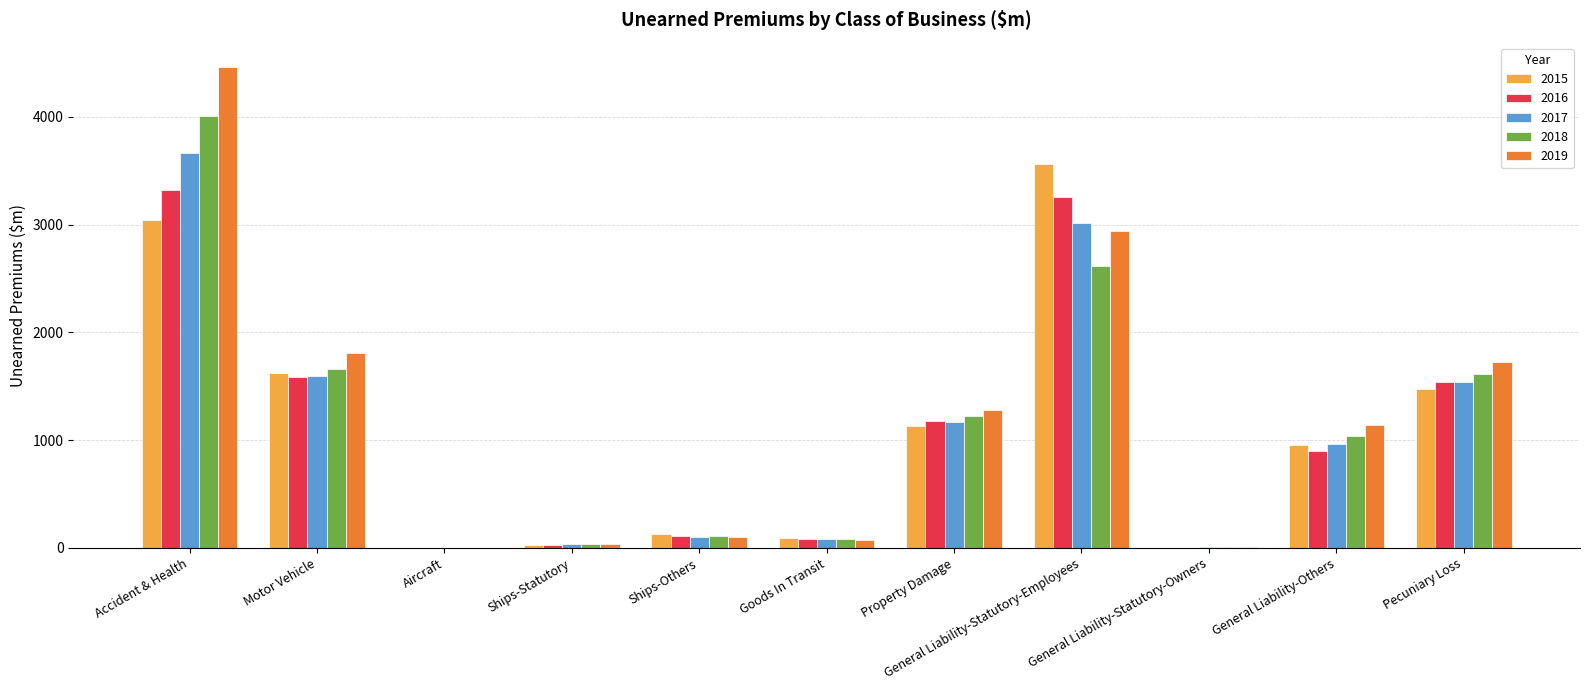

Which series has the largest total across all categories?

2019